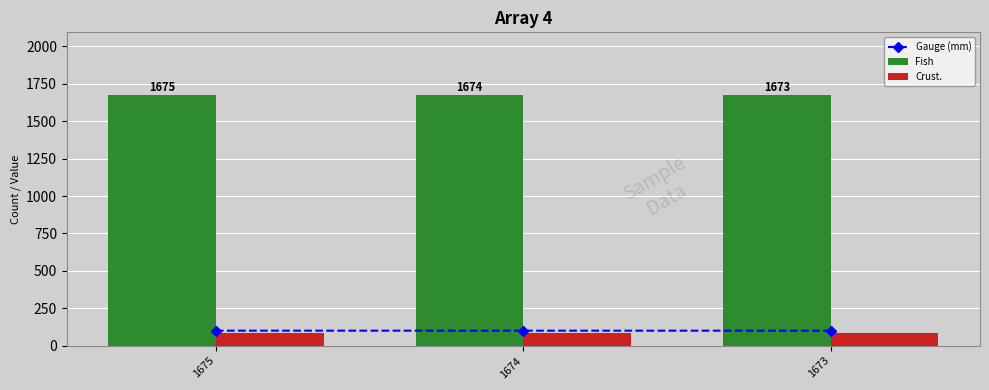

What is the sum of all Gauge (mm) values?

301.3